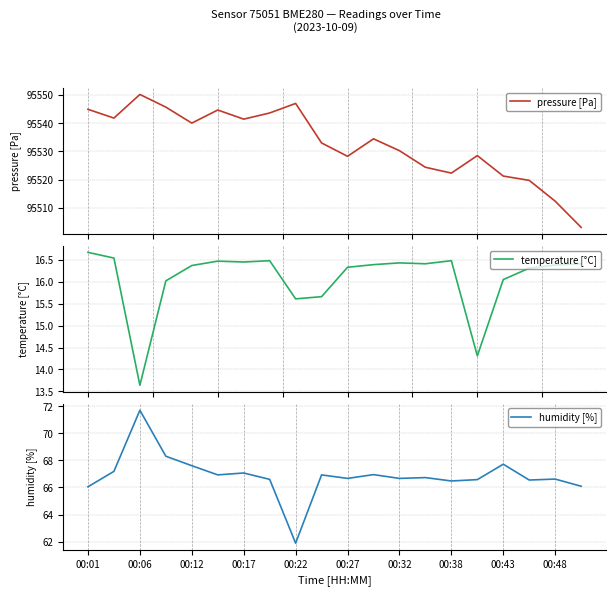

True or false: pressure [Pa] and humidity [%] intersect in this chart.

False